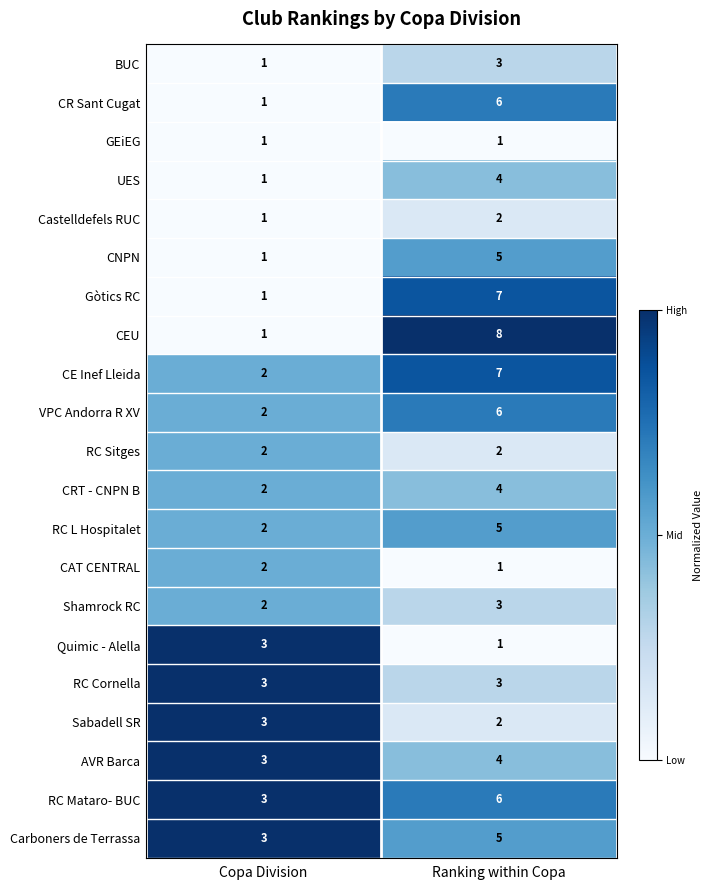

Between Copa Division and Ranking within Copa, which series saw the biggest shift?

CEU